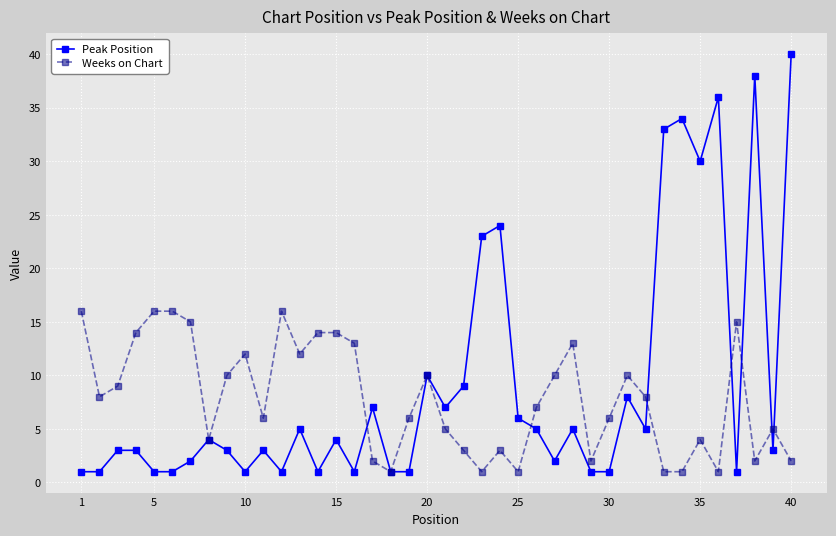

At how many categories does at least one series exceed 35?

3